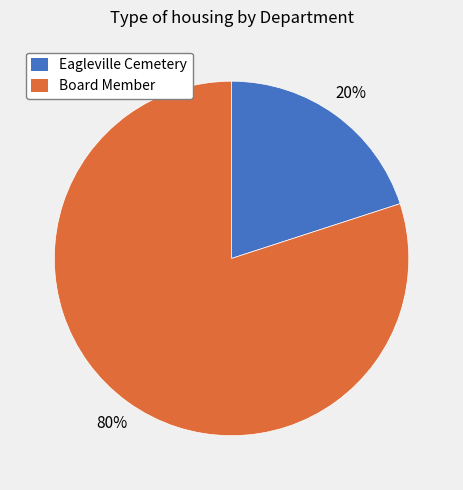

Is the sum of Eagleville Cemetery and Board Member greater than half?

Yes